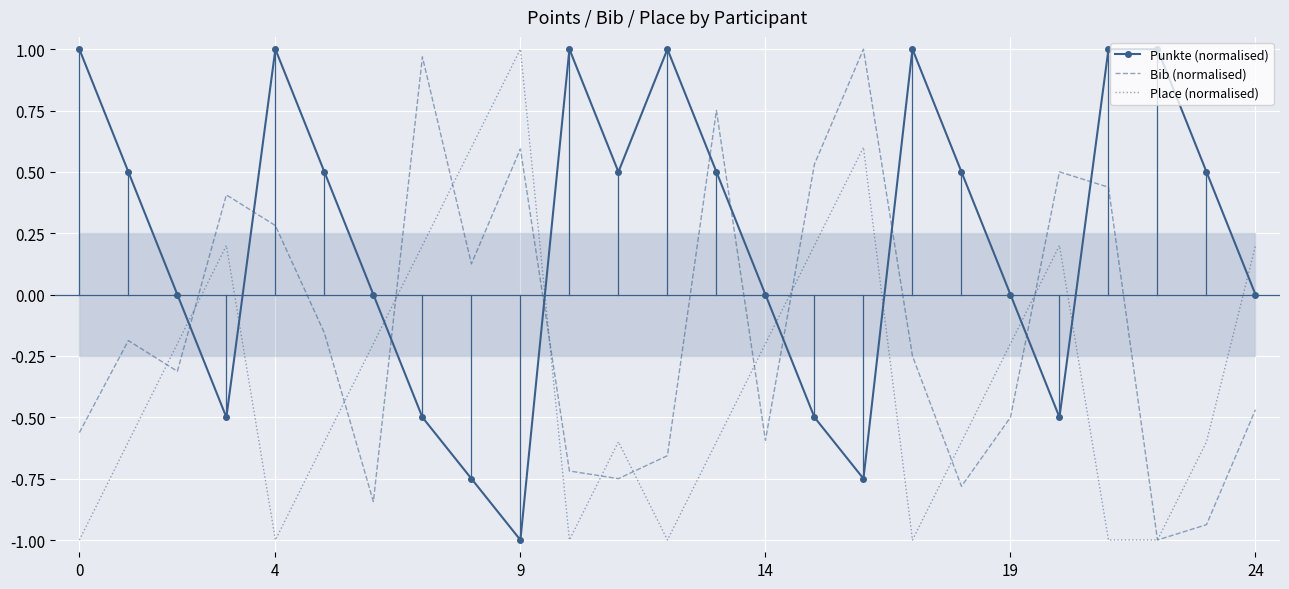

How many positive values does the Punkte (normalised) series have?

13